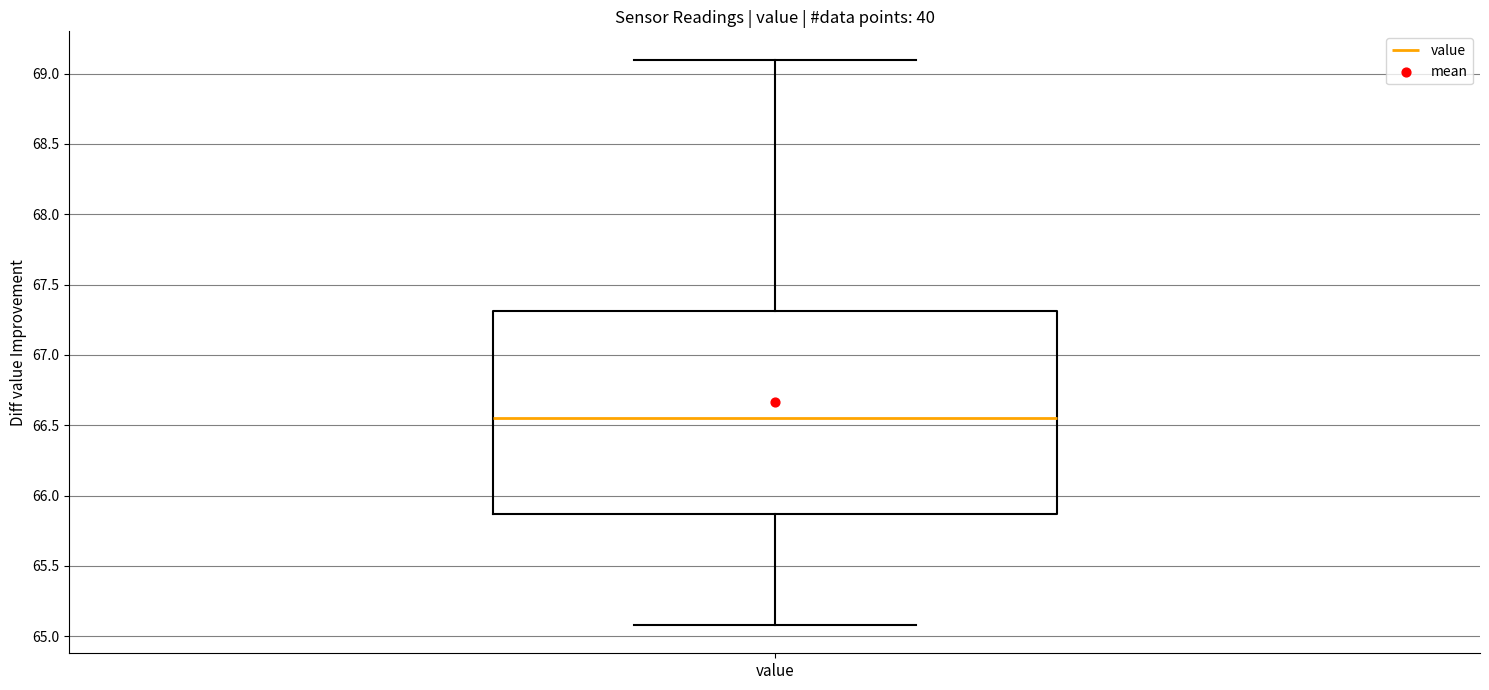

Transcribe this box plot: give where the median line is, the range the box spans, and where the two whiskers end, as read against the y-axis. The values are not printed on the chart, so give them approximately, as read against the axis.

median 66.55, box 65.85 to 67.30, whiskers 65.10 to 69.10